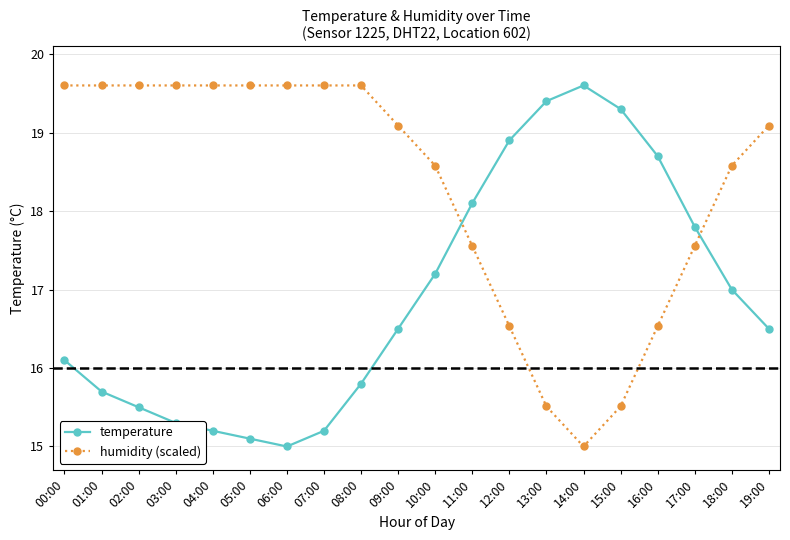

Count the number of categories in the chart.

20